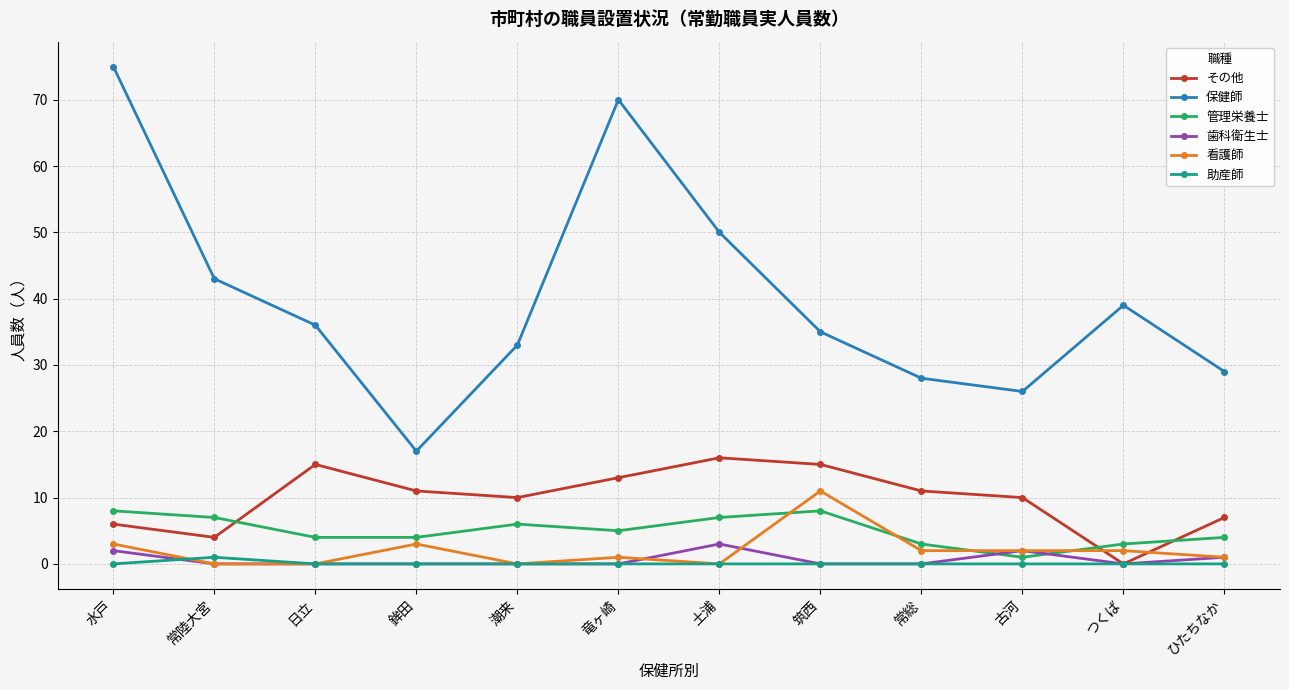

The 保健師 series shows 48 at ひたちなか. True or false?

False